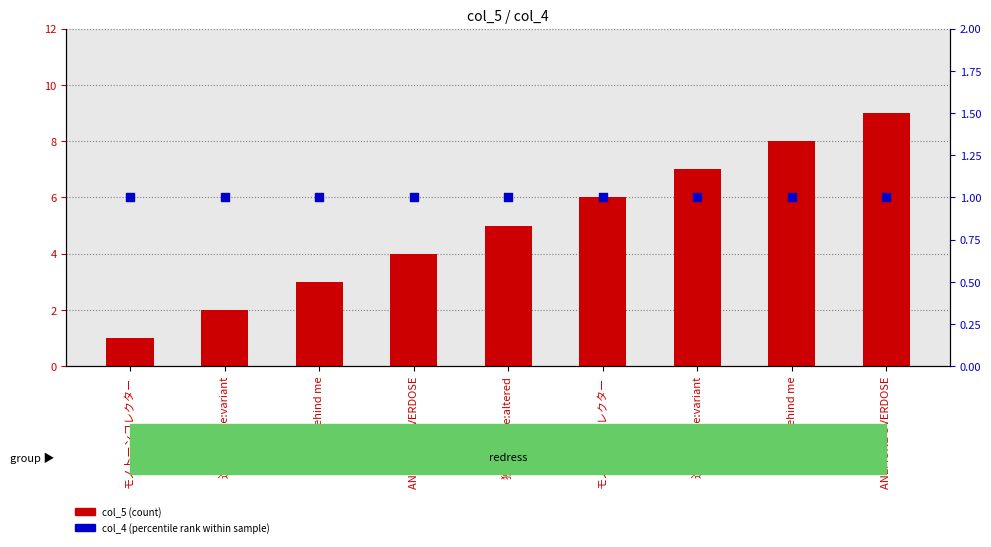

Is the value of col_5 (count) at 進化論 code:variant greater than the value of col_4 (percentile rank within sample) at behind me?

Yes